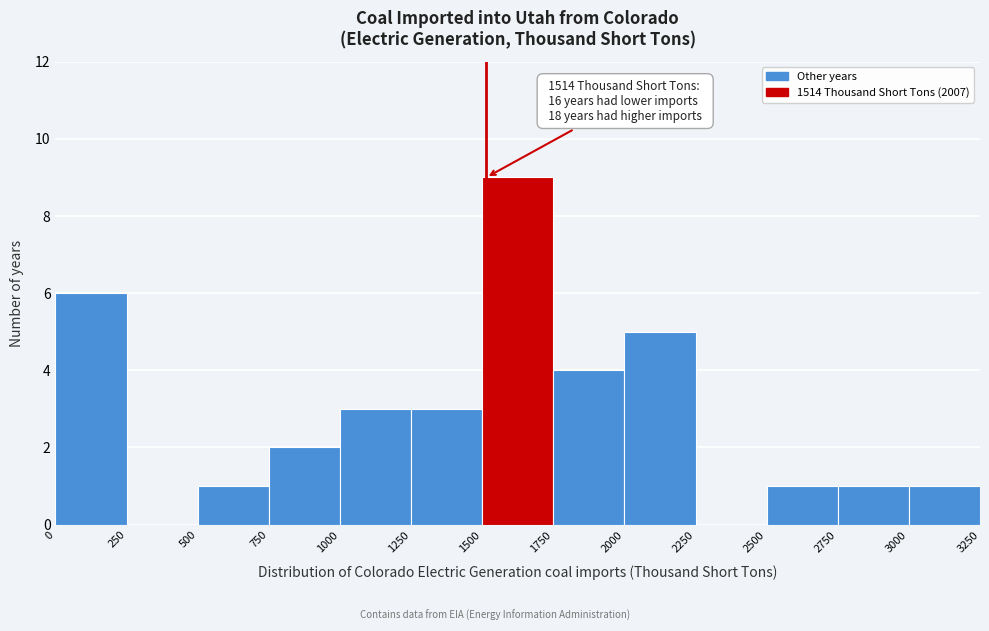

Which range on the x-axis has the tallest bar?

1500 to 1750